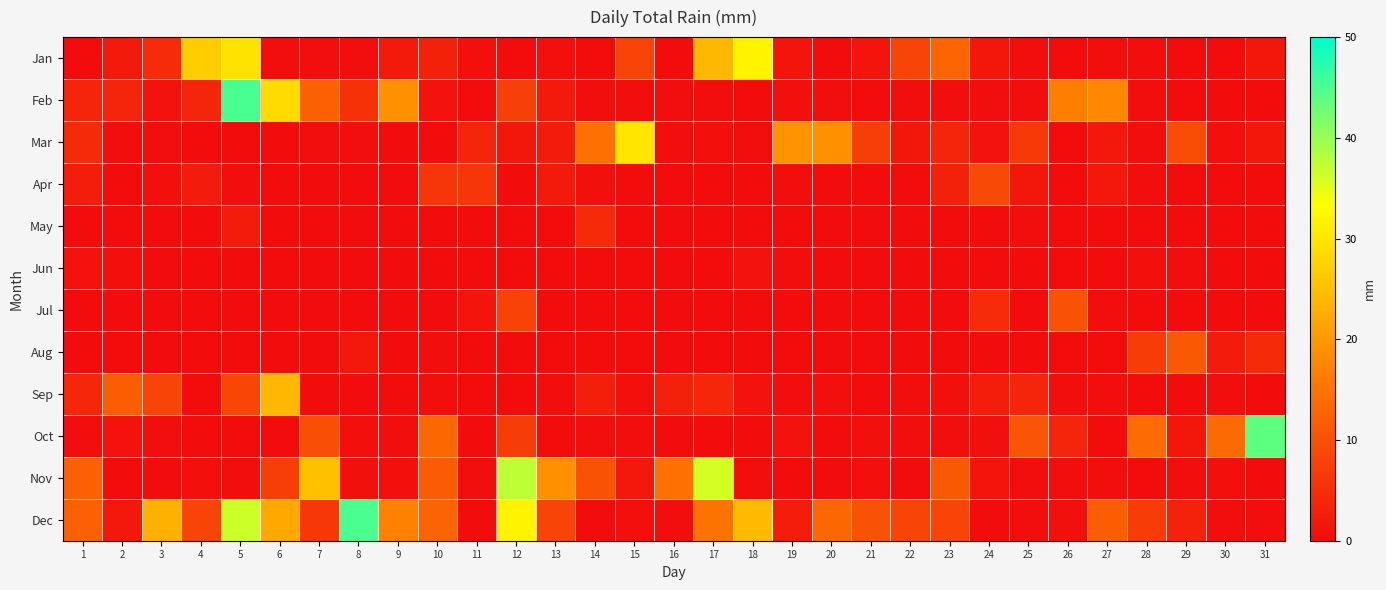

What is the total value across all series at 13?

34.0